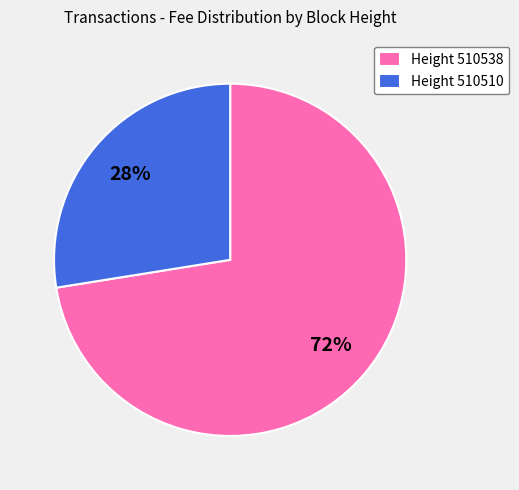

Between Height 510538 and Height 510510, which is larger?

Height 510538